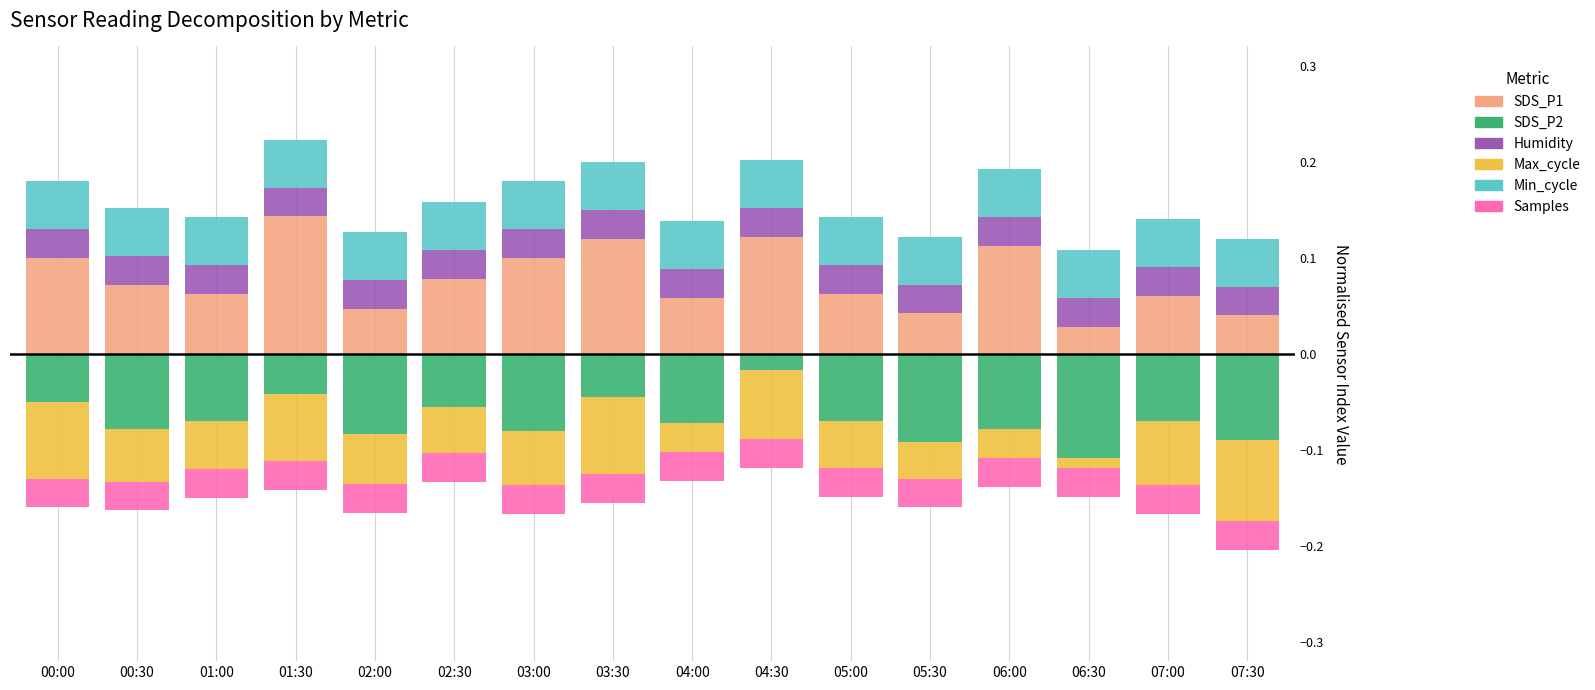

What position from the left is 00:30?

2